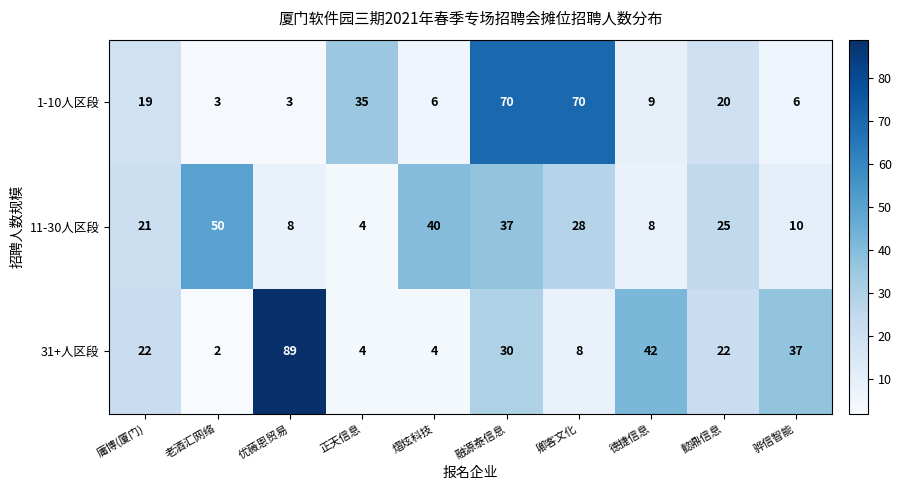

Reading left to right, list all the values displayed in this chart.

1-10人区段: 庸博(厦门)=19	老酒汇网络=3	优薇恩贸易=3	正天信息=35	熠炫科技=6	融源泰信息=70	卿客文化=70	德捷信息=9	懿鼎信息=20	骅信智能=6
11-30人区段: 庸博(厦门)=21	老酒汇网络=50	优薇恩贸易=8	正天信息=4	熠炫科技=40	融源泰信息=37	卿客文化=28	德捷信息=8	懿鼎信息=25	骅信智能=10
31+人区段: 庸博(厦门)=22	老酒汇网络=2	优薇恩贸易=89	正天信息=4	熠炫科技=4	融源泰信息=30	卿客文化=8	德捷信息=42	懿鼎信息=22	骅信智能=37